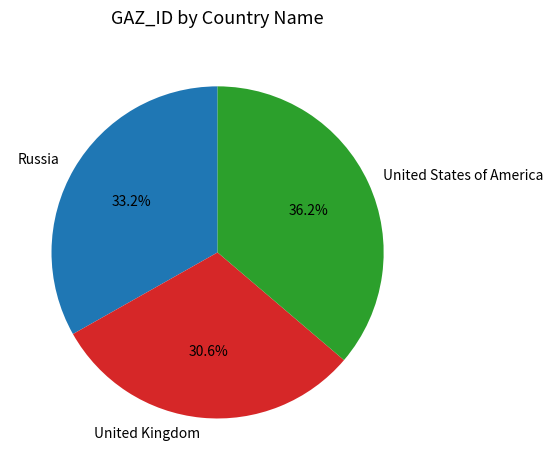

Is there any slice that represents more than half of the pie?

No